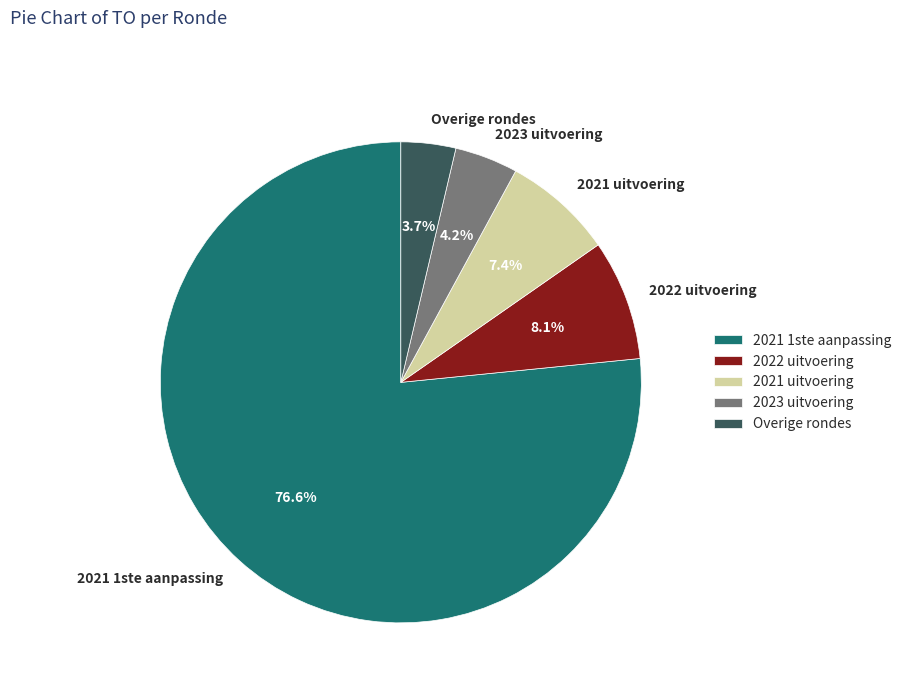

Rank the categories by value from lowest to highest.

Overige rondes, 2023 uitvoering, 2021 uitvoering, 2022 uitvoering, 2021 1ste aanpassing